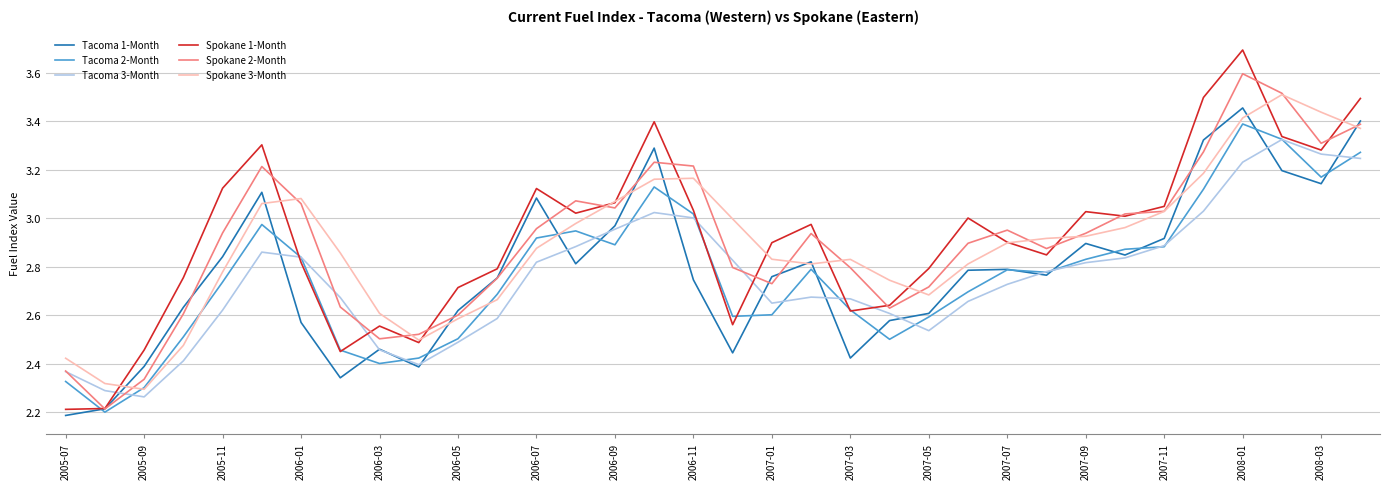

Which series ends up on top after the final intersection of Tacoma 1-Month and Spokane 2-Month?

Tacoma 1-Month